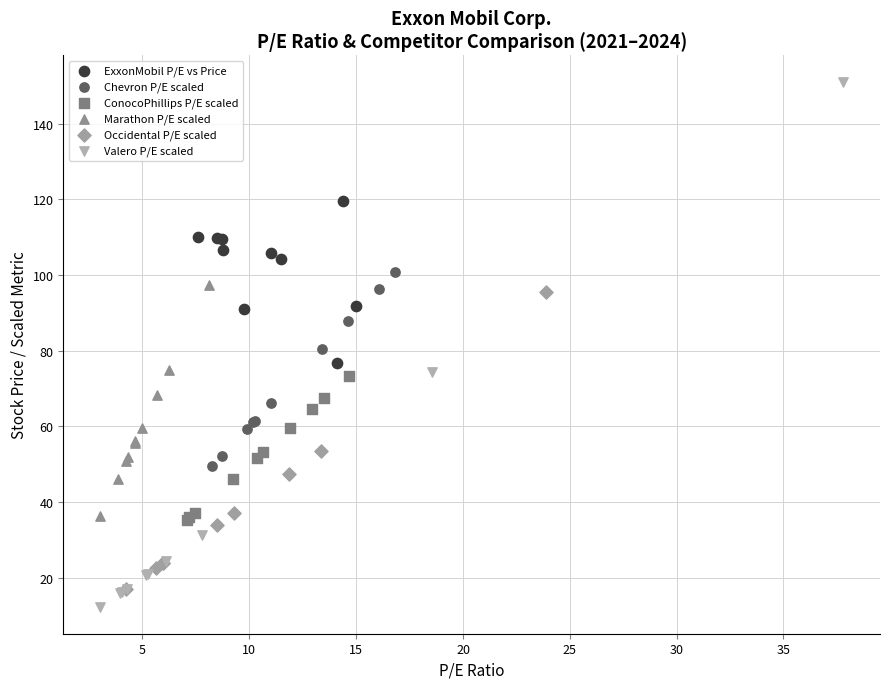

What are all the series names shown in the legend?

ExxonMobil P/E vs Price, Chevron P/E scaled, ConocoPhillips P/E scaled, Marathon P/E scaled, Occidental P/E scaled, Valero P/E scaled